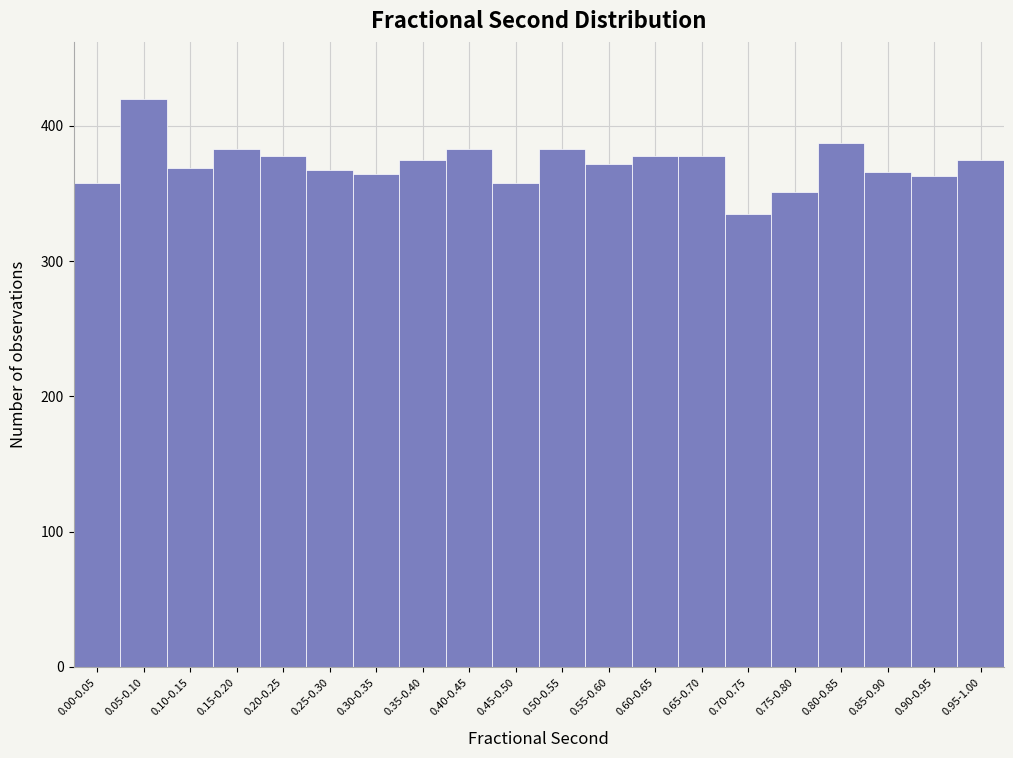

Between 0.55-0.60 and 0.70-0.75, which is larger?

0.55-0.60